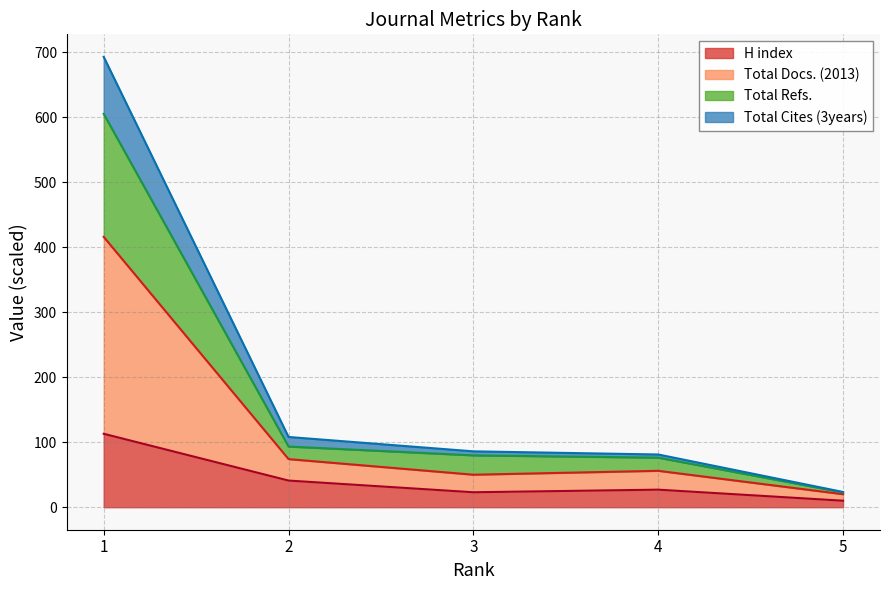

What is the sum of the H index values at 5 and 3?

33.0